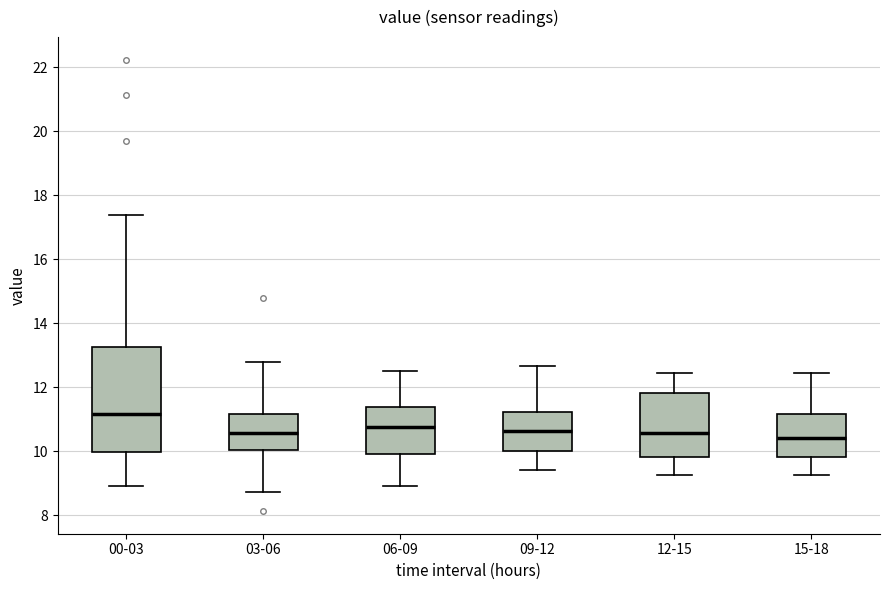

Which box has the highest median line?

00-03